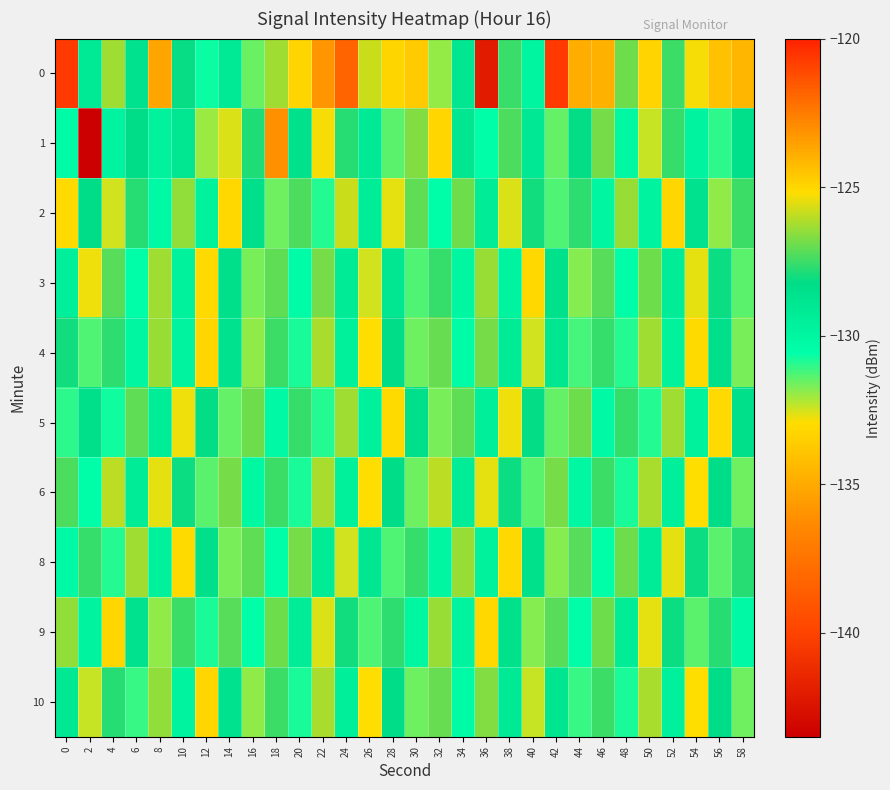

What is the difference between the highest and lowest values at 20?

5.8